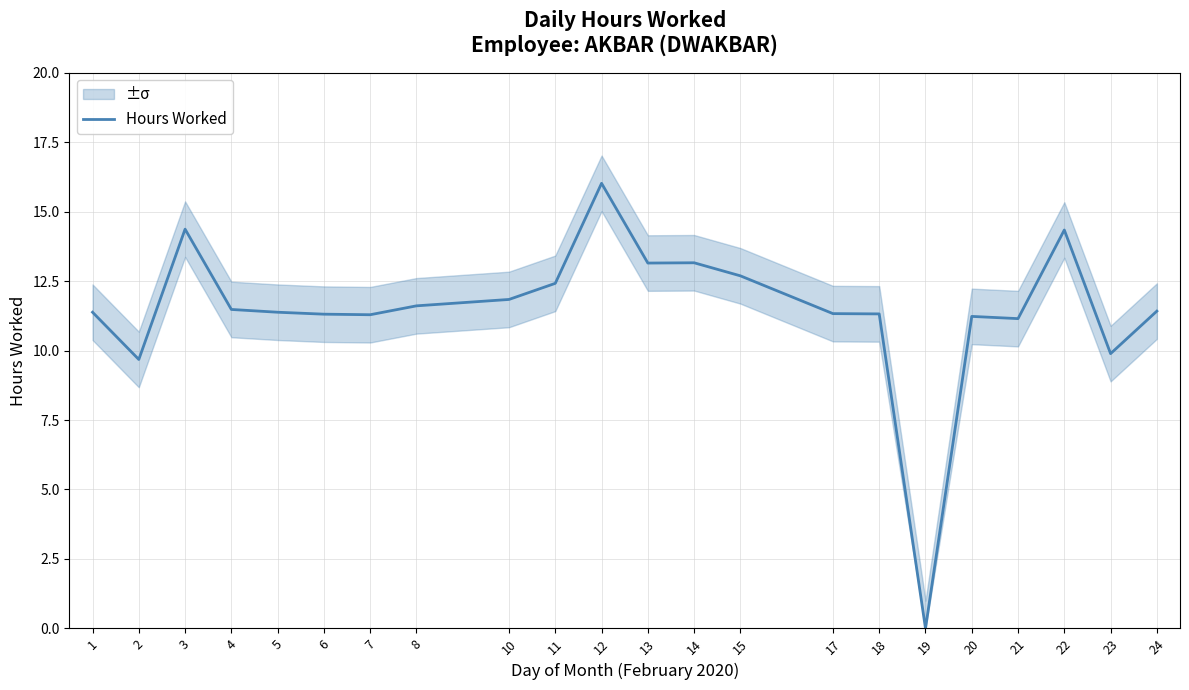

Where is the data nearest to the value 8?

2